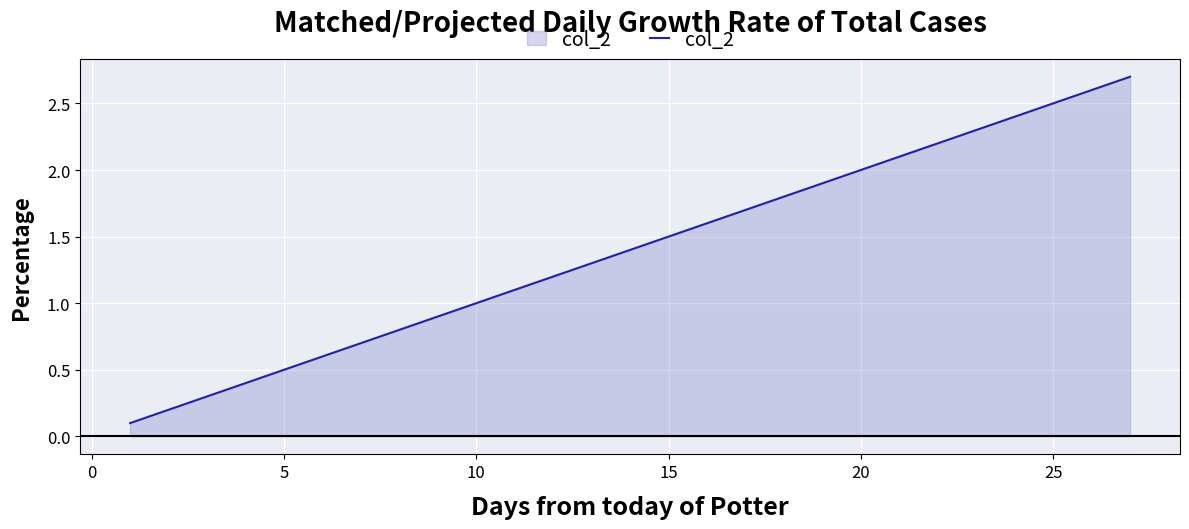

What is the greatest value displayed?

2.7